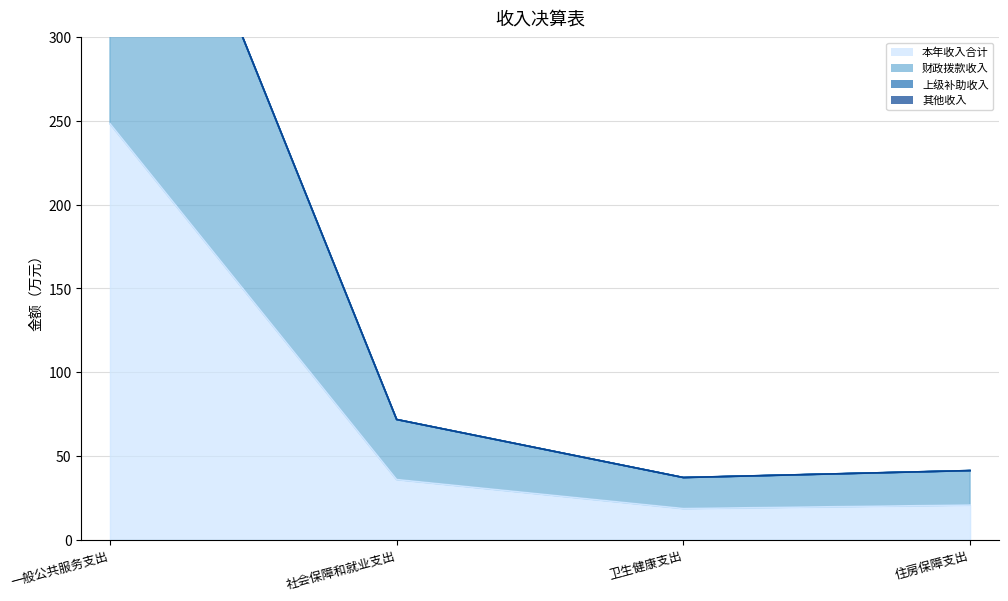

Reading left to right, extract all data points from this chart.

本年收入合计: 一般公共服务支出=248.4	社会保障和就业支出=35.9	卫生健康支出=18.5	住房保障支出=20.6
财政拨款收入: 一般公共服务支出=496.8	社会保障和就业支出=71.7	卫生健康支出=37.1	住房保障支出=41.2
其他收入: 一般公共服务支出=496.8	社会保障和就业支出=71.7	卫生健康支出=37.1	住房保障支出=41.2